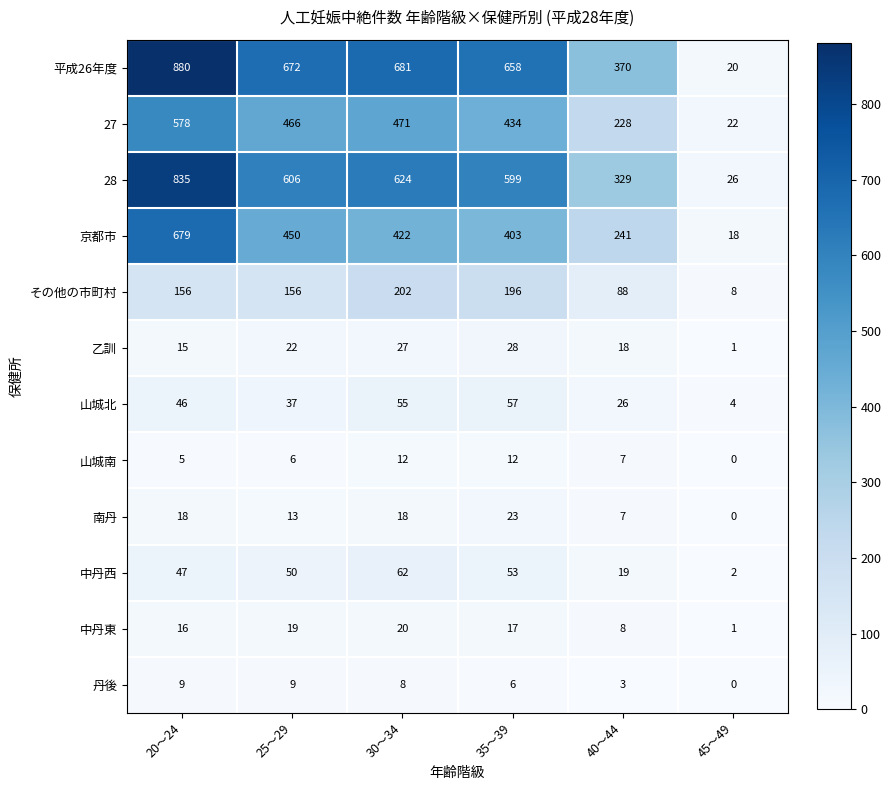

Between 20～24 and 40～44, which series saw the biggest shift?

平成26年度